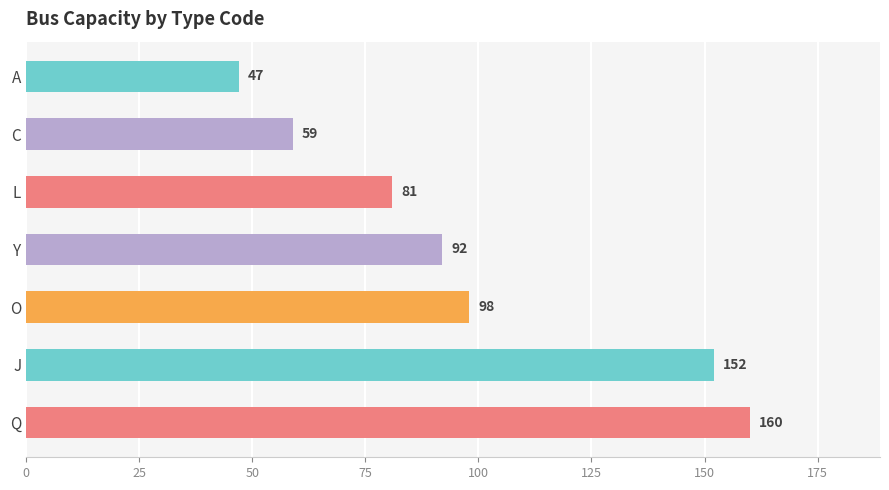

Does the chart contain stacked bars?

No